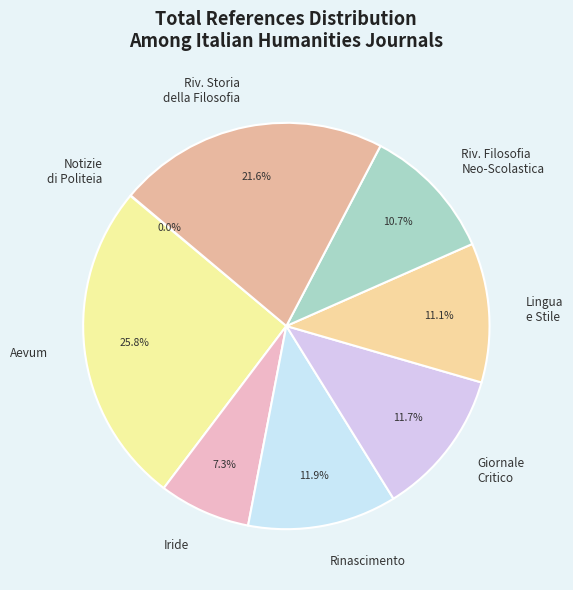

Is it true that Giornale Critico is 12% of the pie?

True